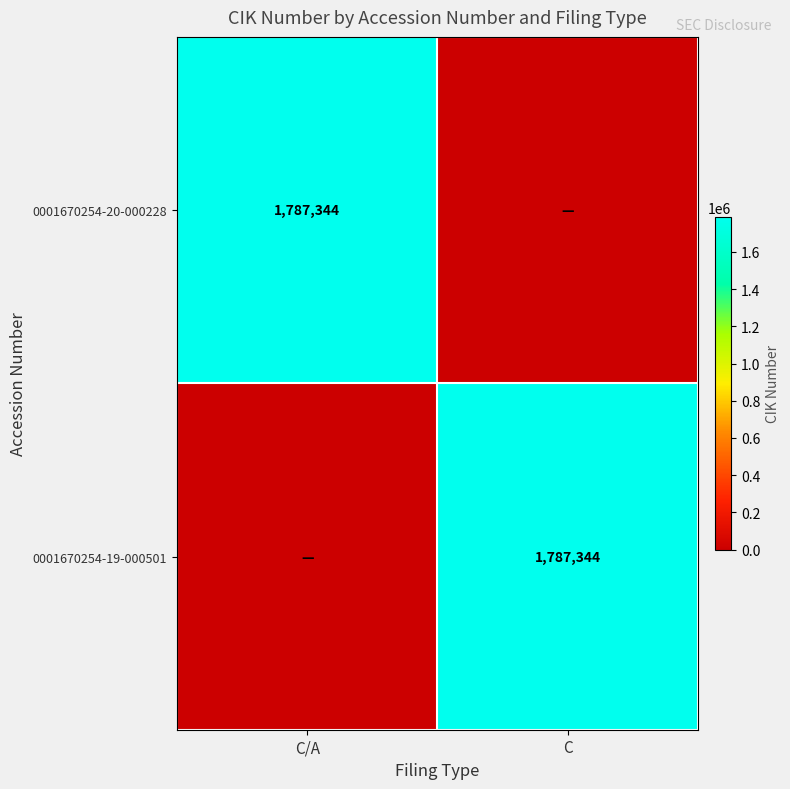

The value of 0001670254-19-000501 at C is 1787344. True or false?

True